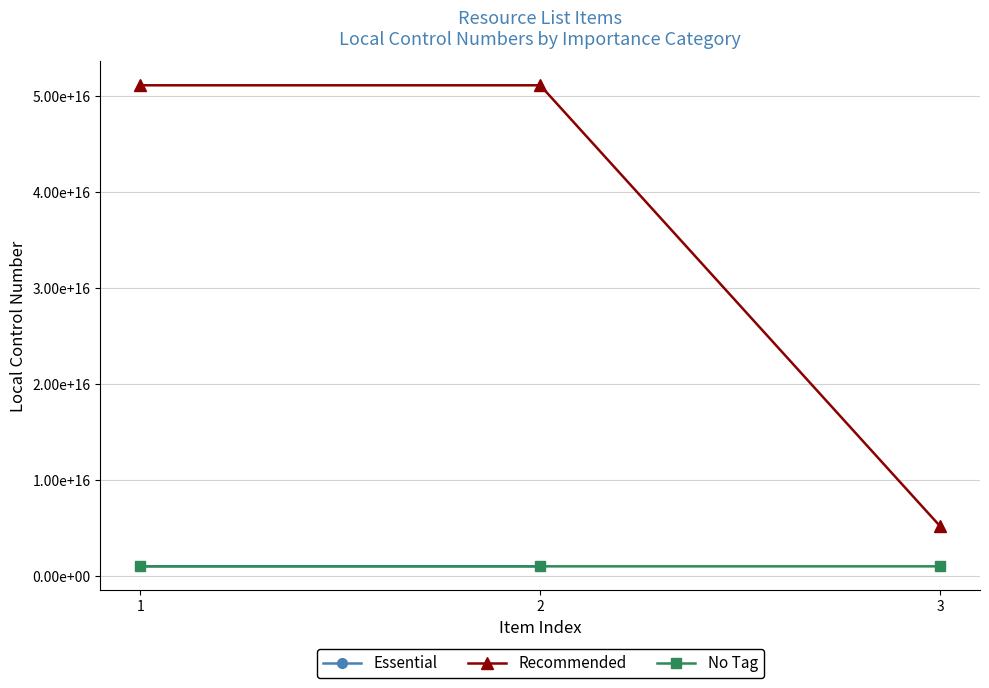

At which label does No Tag first exceed 996849740002011?

1